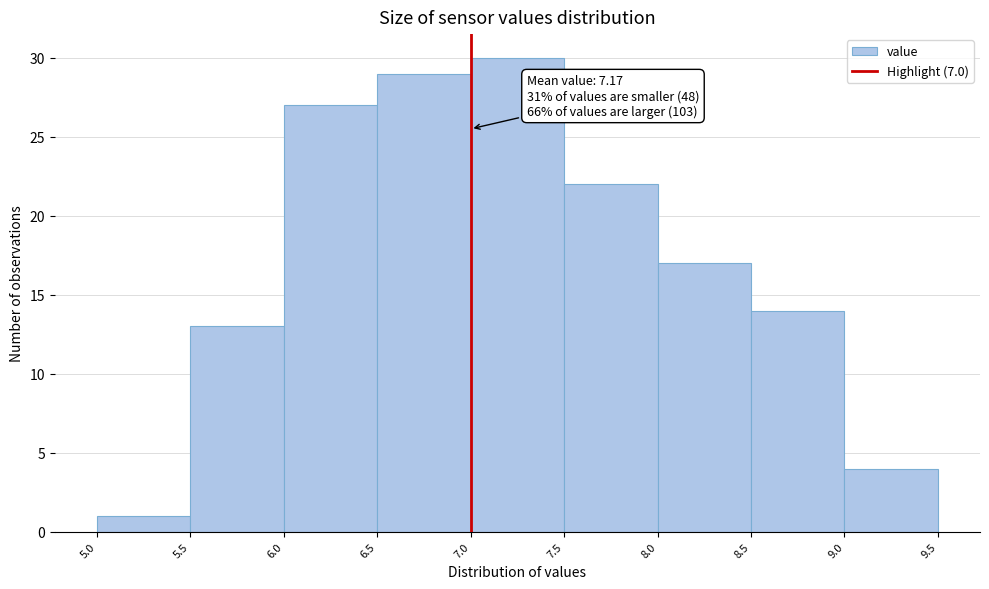

Which range on the x-axis has the tallest bar?

7.0 to 7.5